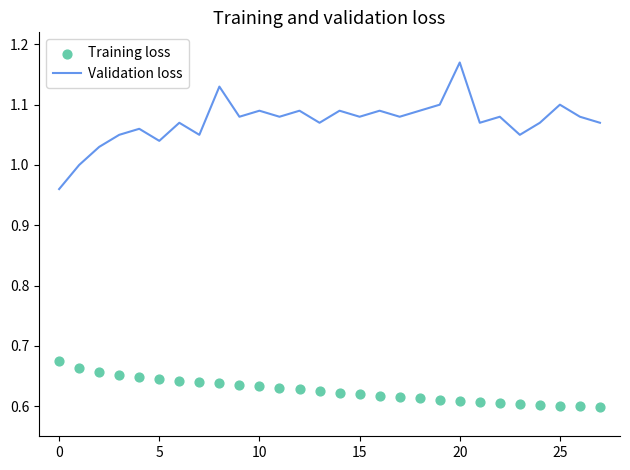

At how many categories does at least one series exceed 0?

28